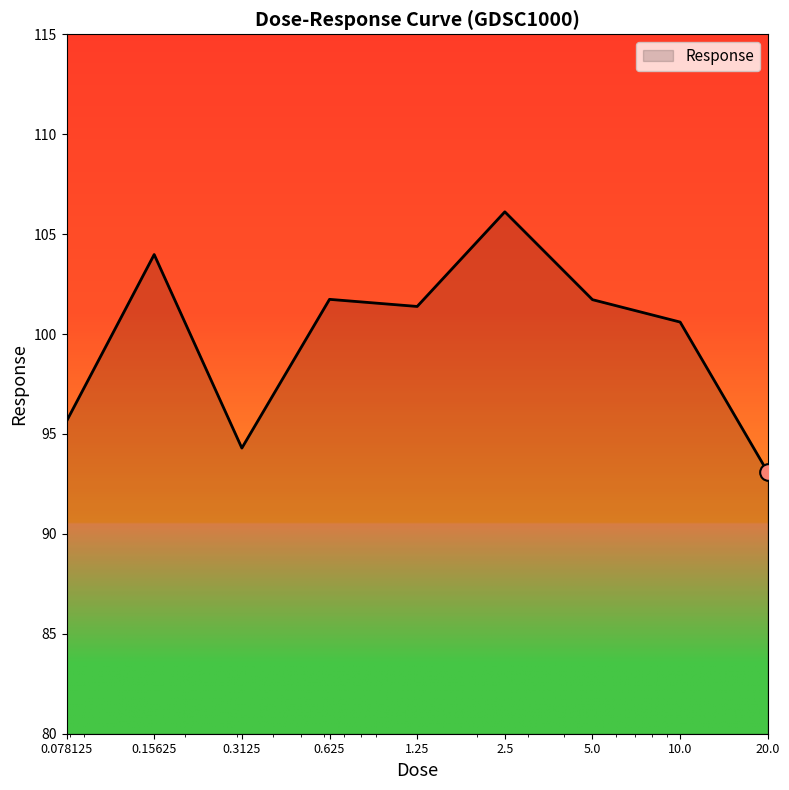

How many values are below 101?

4